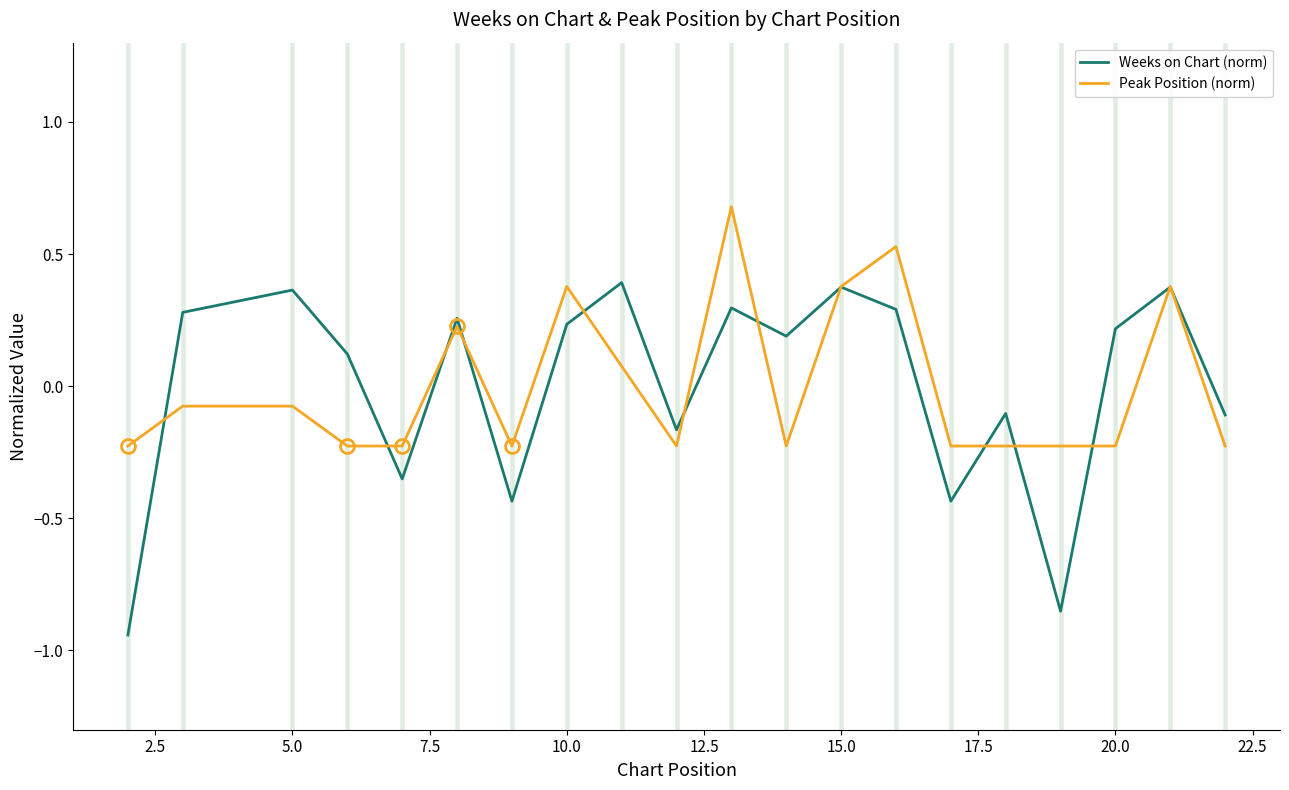

What is the highest value of the Peak Position (norm) series?

0.7